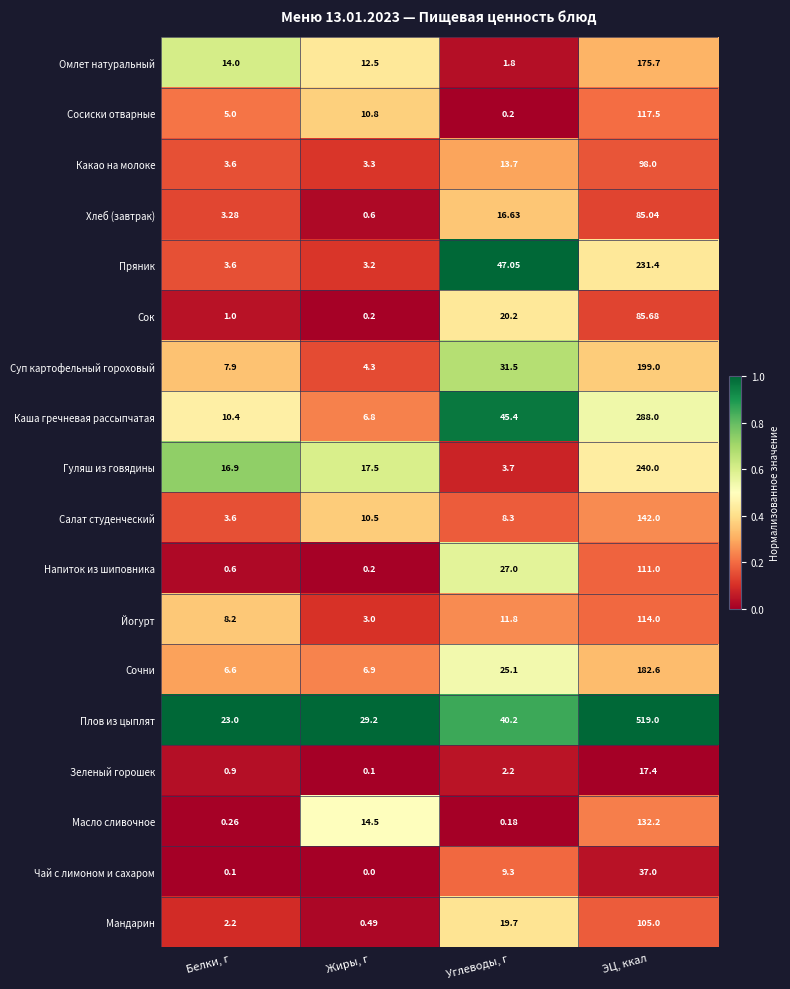

Which series changed the most between Белки, г and Жиры, г?

Масло сливочное